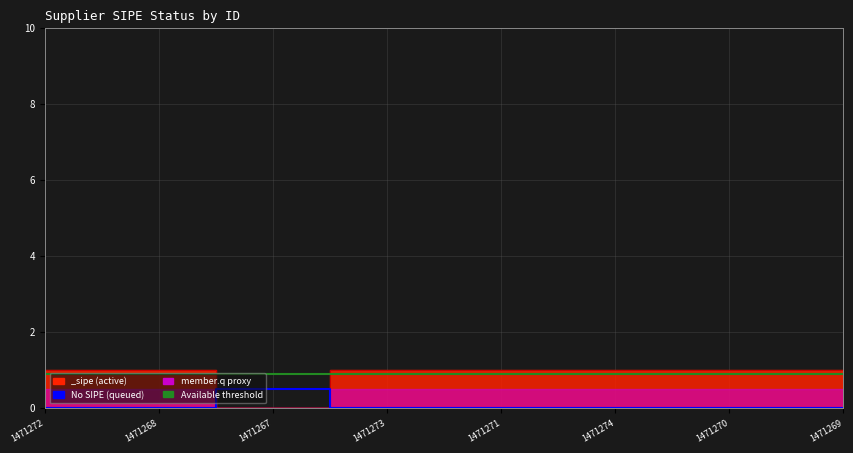

Where is Available (sipe=1 threshold) nearest to the value 0?

1471272